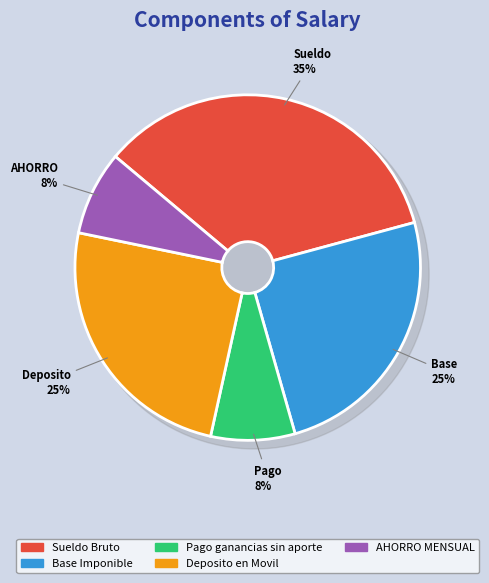

Rank the categories by value from lowest to highest.

Pago ganancias sin aporte, AHORRO MENSUAL, Base Imponible, Deposito en Movil, Sueldo Bruto